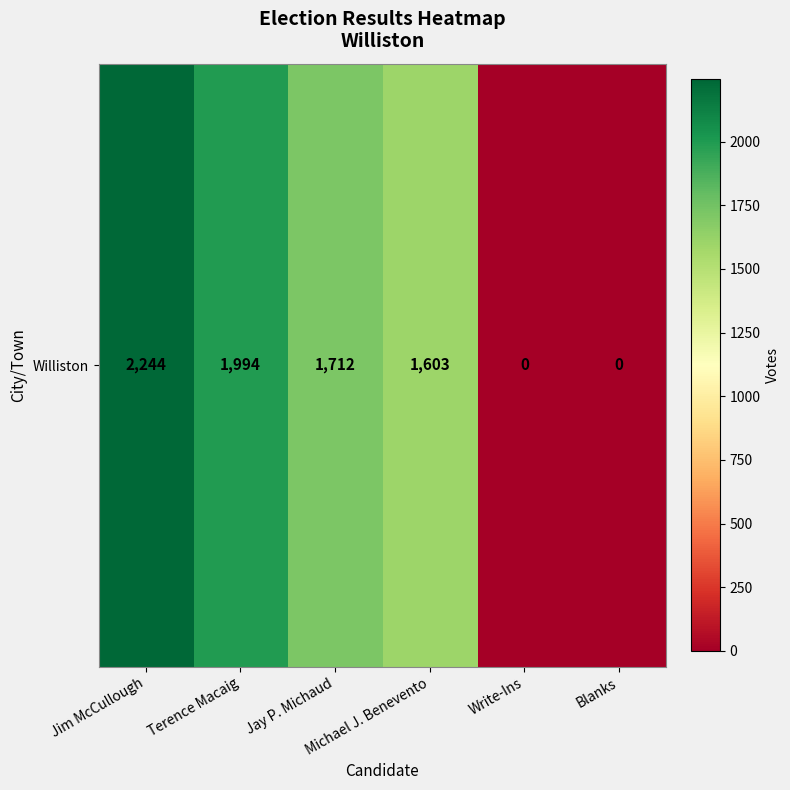

Reading left to right, extract all data points from this chart.

Jim McCullough=2244	Terence Macaig=1994	Jay P. Michaud=1712	Michael J. Benevento=1603	Write-Ins=0	Blanks=0